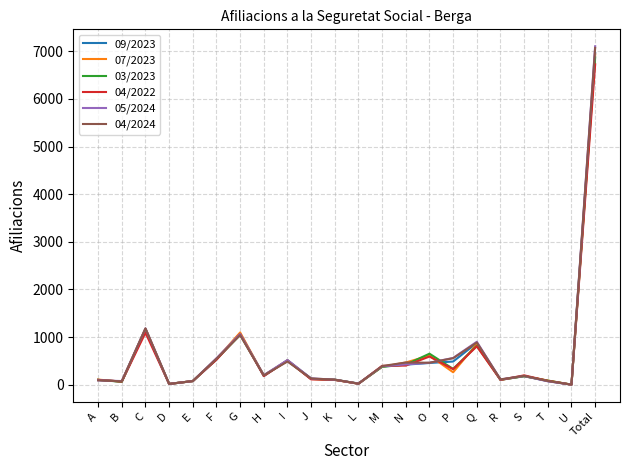

Which series has the widest spread of values?

05/2024